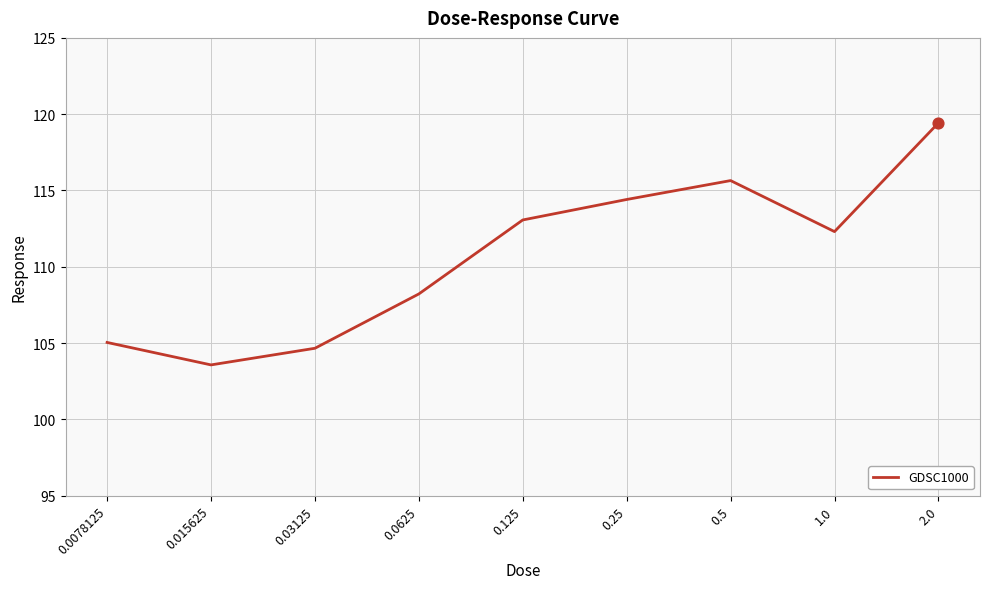

What is the change in value from 0.03125 to 0.0625?

+3.6